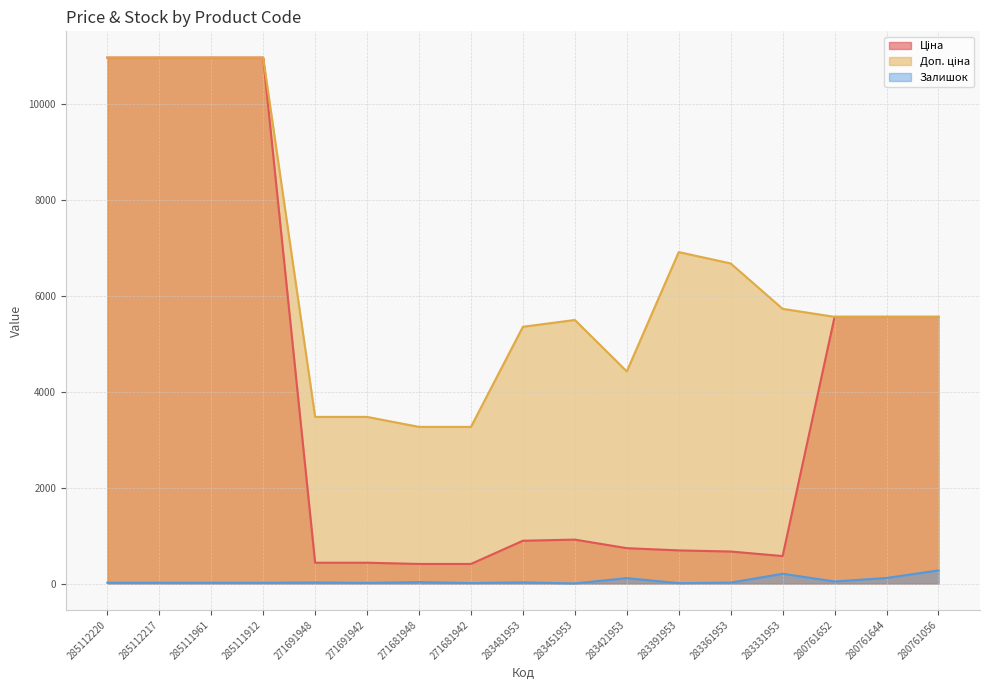

What is the difference between the highest and lowest values at 280761056?

5287.3